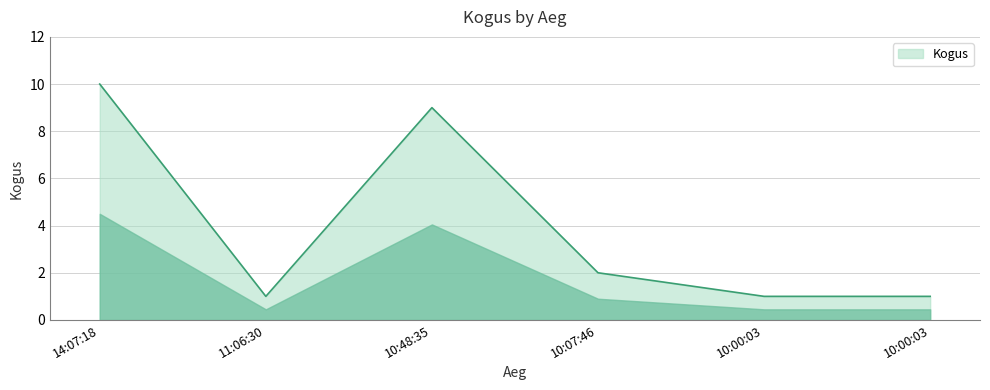

How many points are higher than both their immediate neighbors (excluding endpoints)?

1